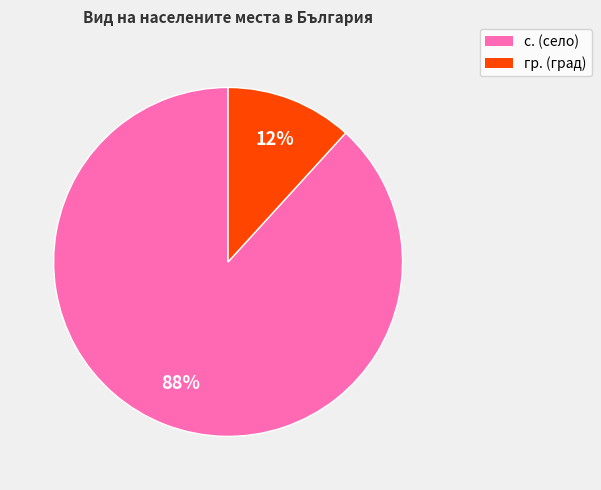

Is гр. the majority of the pie?

No